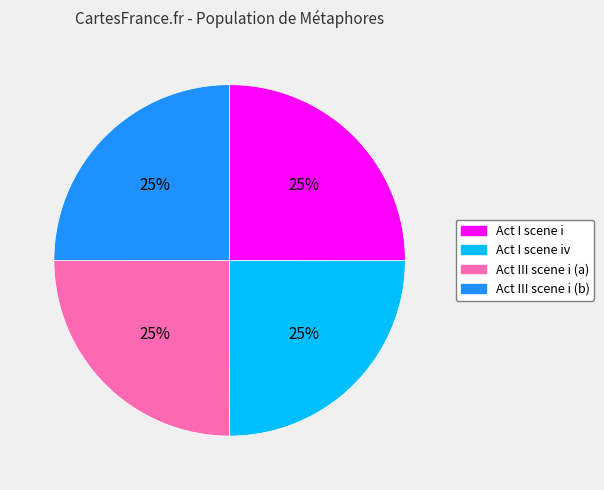

Is there a majority slice in this chart?

No